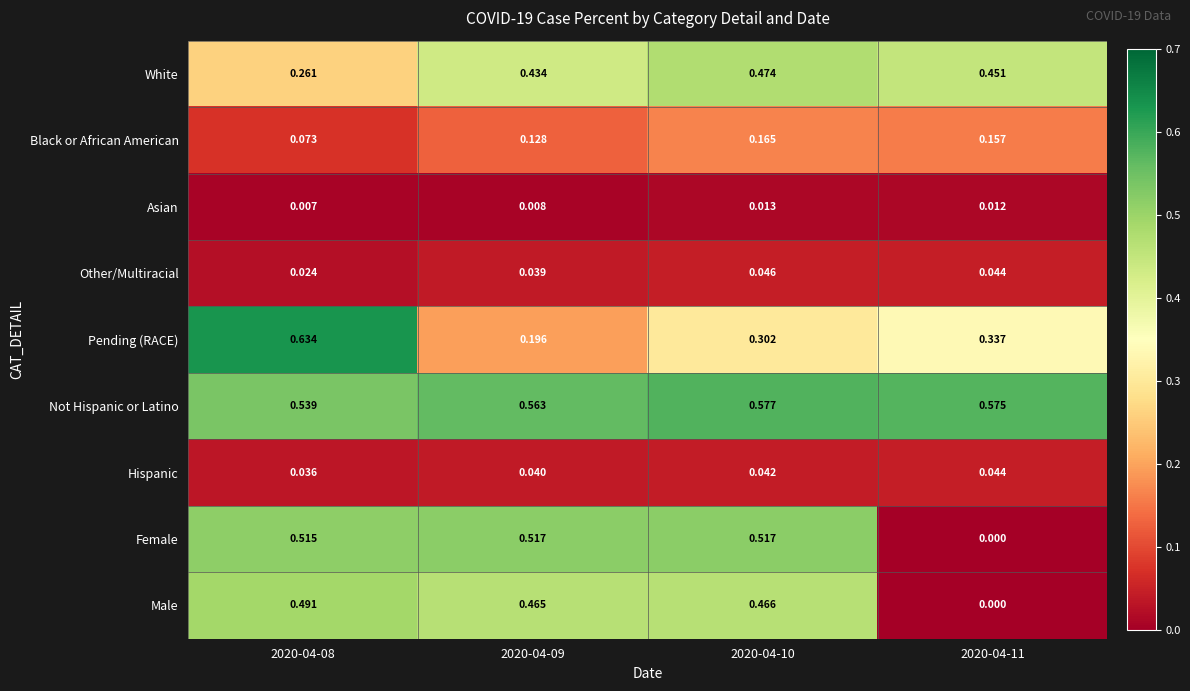

Which series has the largest total across all categories?

Not Hispanic or Latino